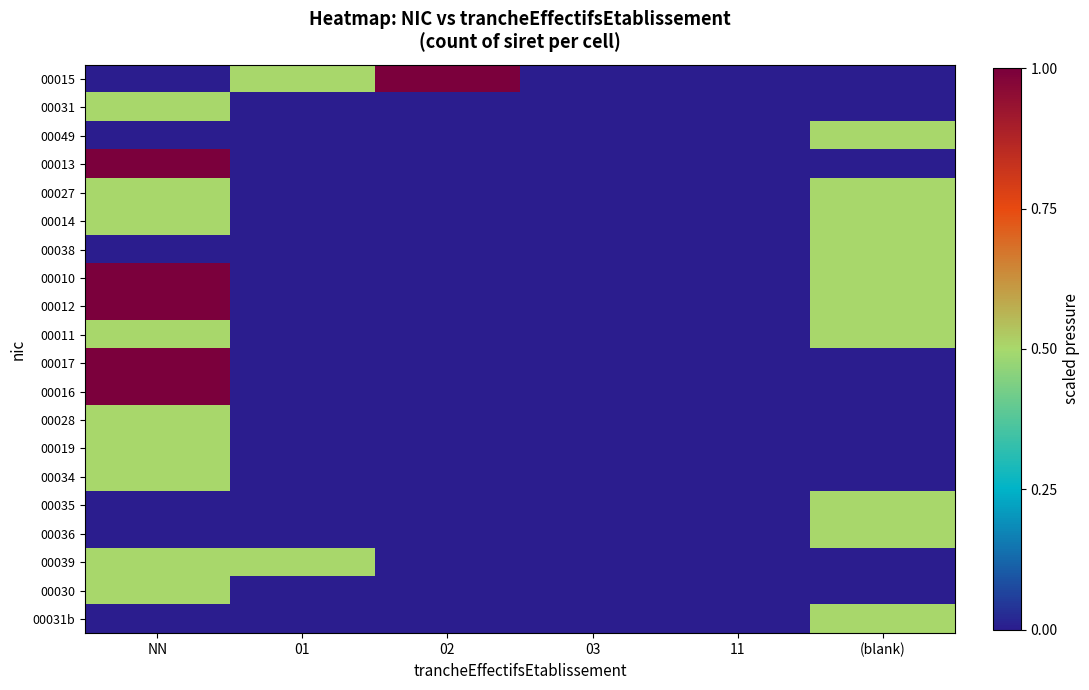

Which label corresponds to the largest value in the chart?

02